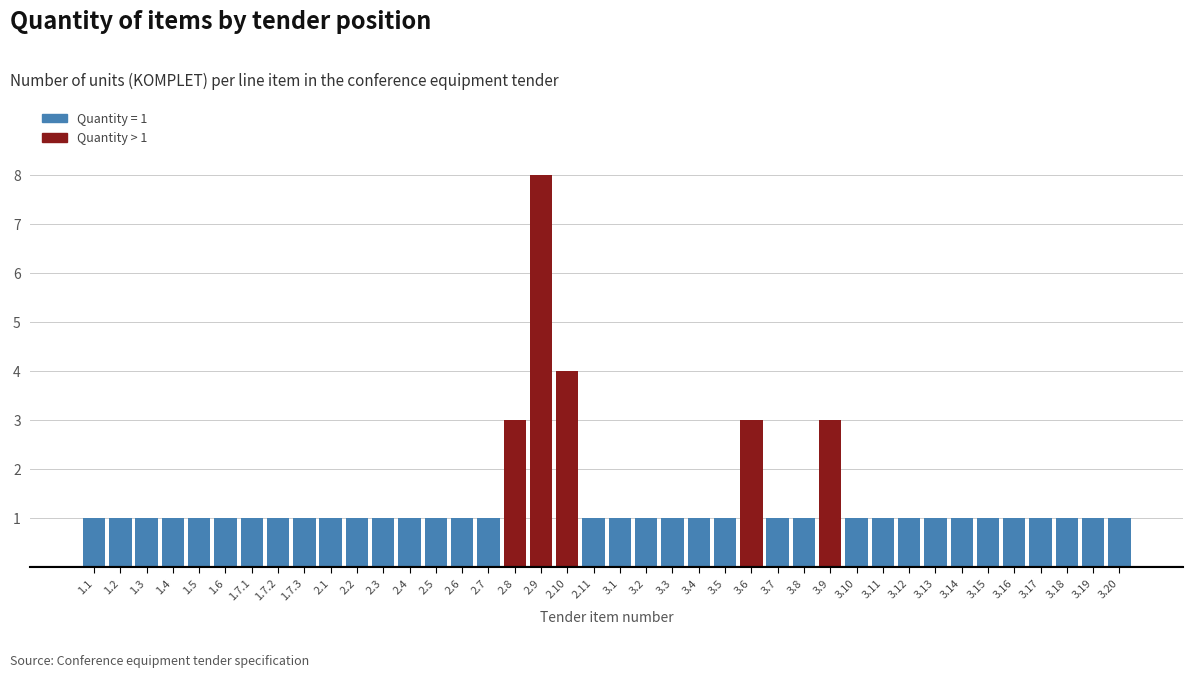

What is the ratio of the value at 2.10 to the value at 3.16?

4.0